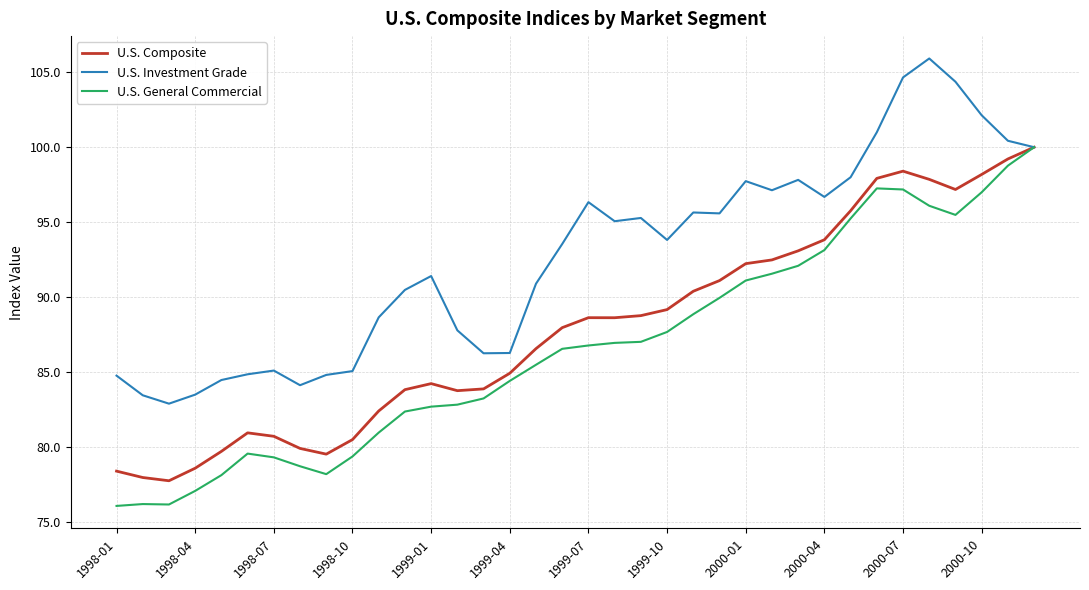

What is the greatest value displayed?

105.9